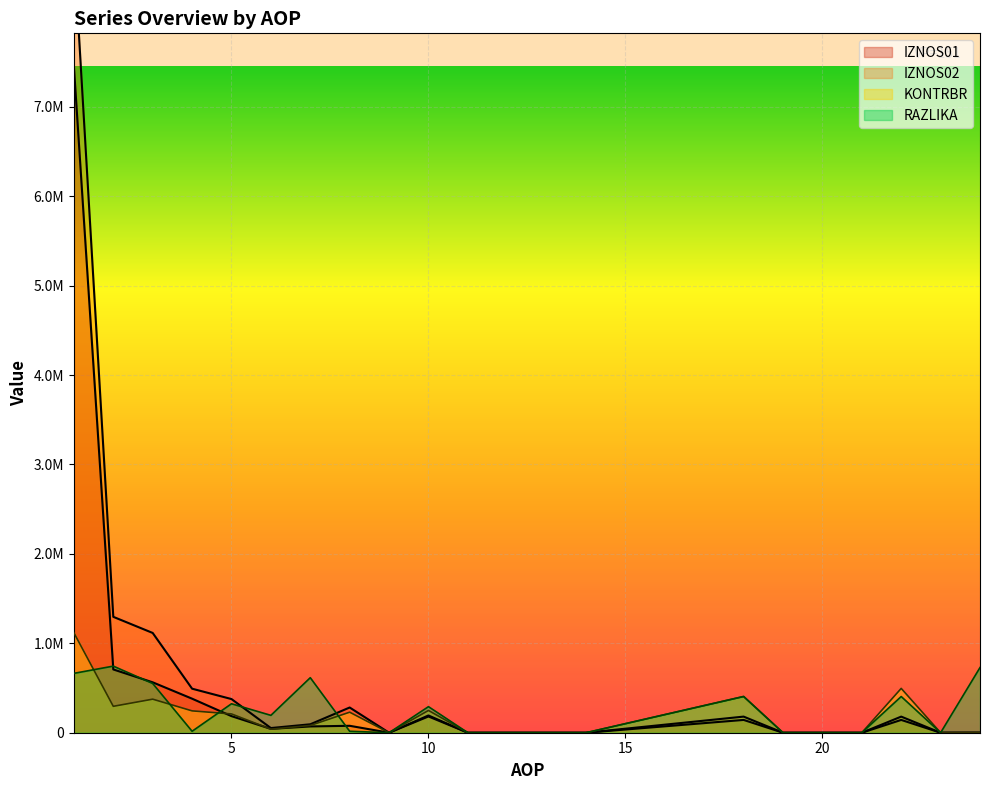

What is the total value across all series at 6?

328940.7